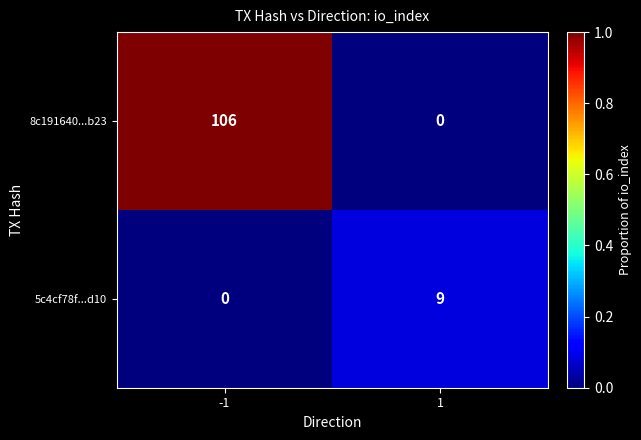

At which category is the sum across all series the highest?

-1